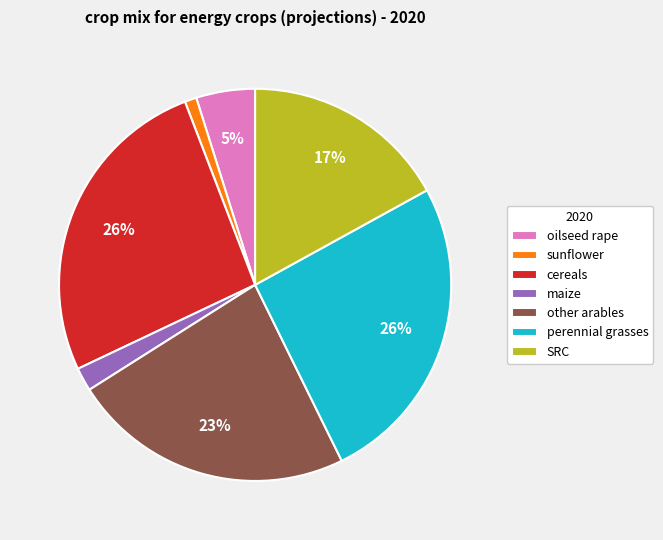

Is oilseed rape the majority of the pie?

No